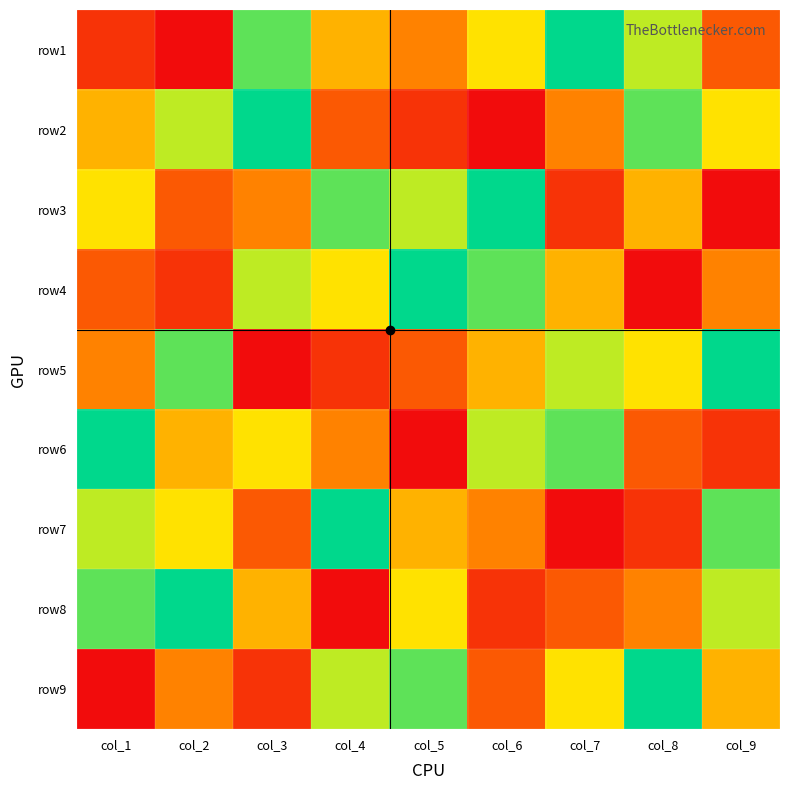

At how many categories does at least one series exceed 8?

9